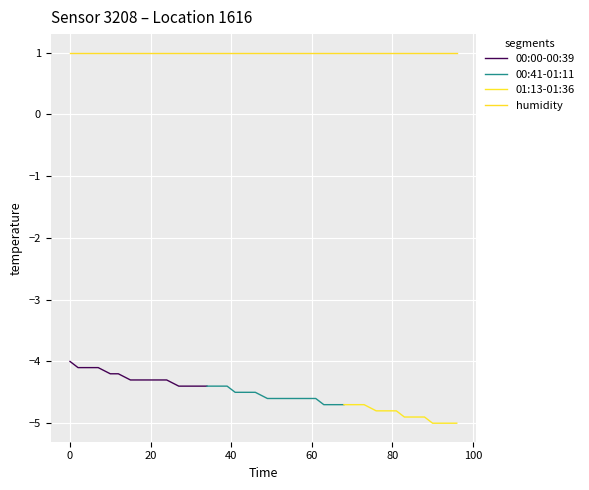

True or false: humidity has more than 1 points higher than both neighbors.

False